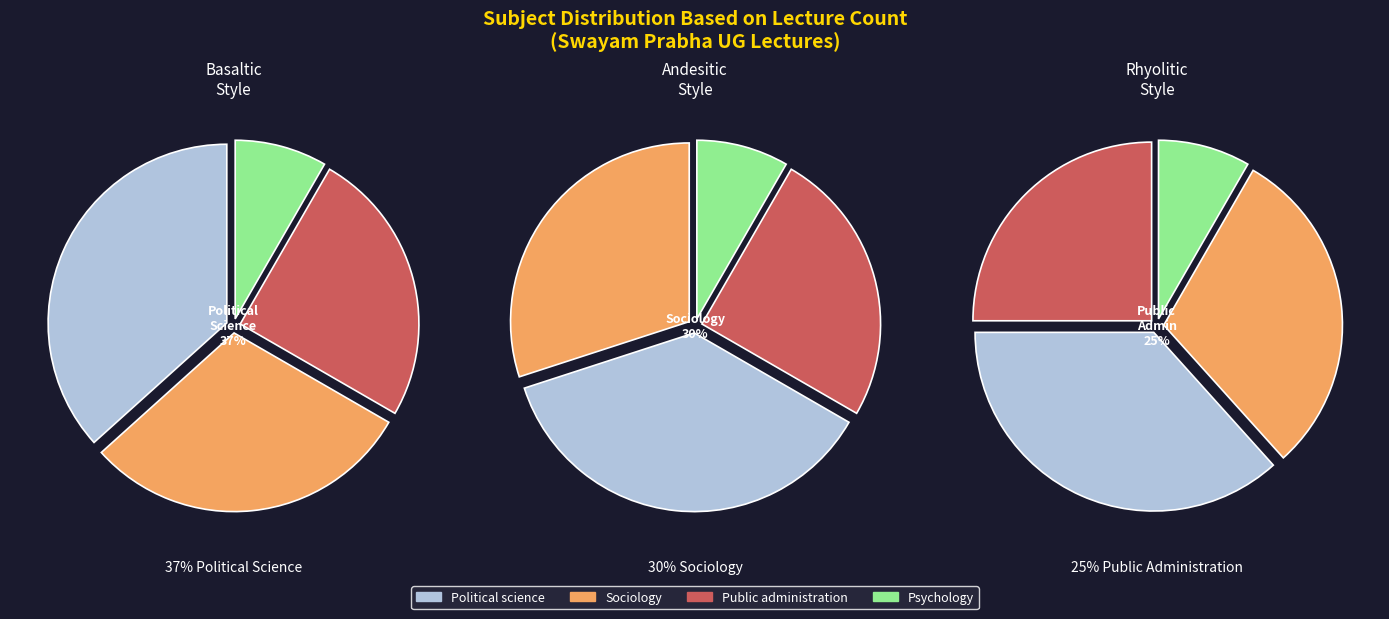

How many segments does this pie chart have?

4